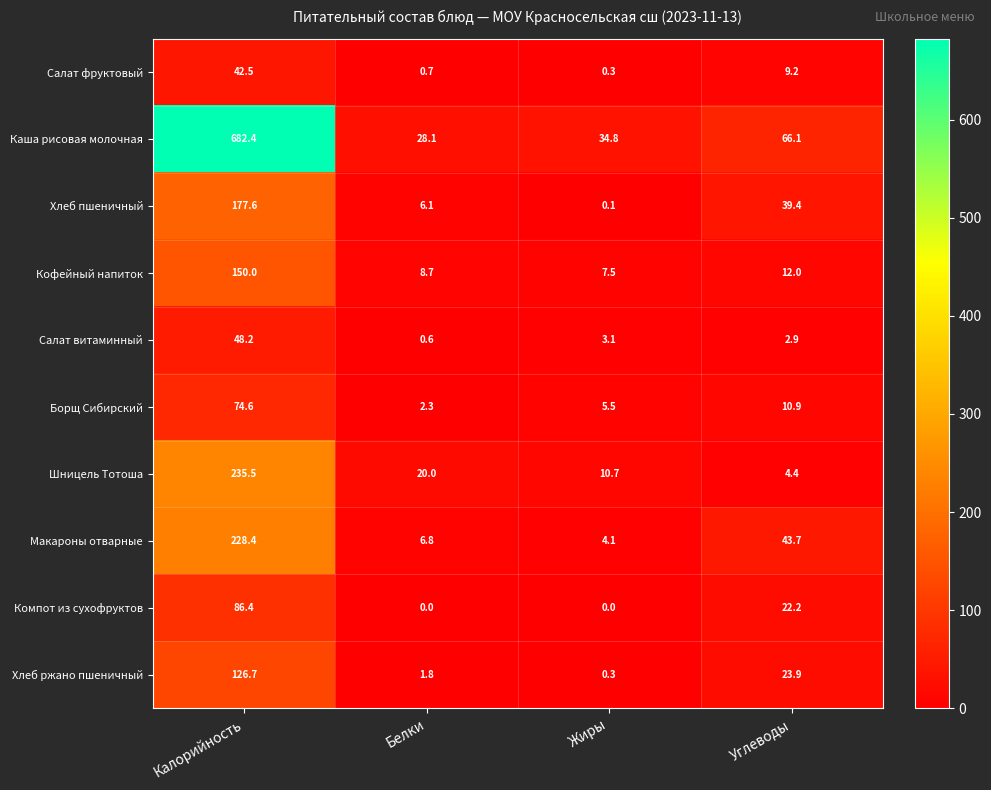

What is the total value across all series at Углеводы?

234.7